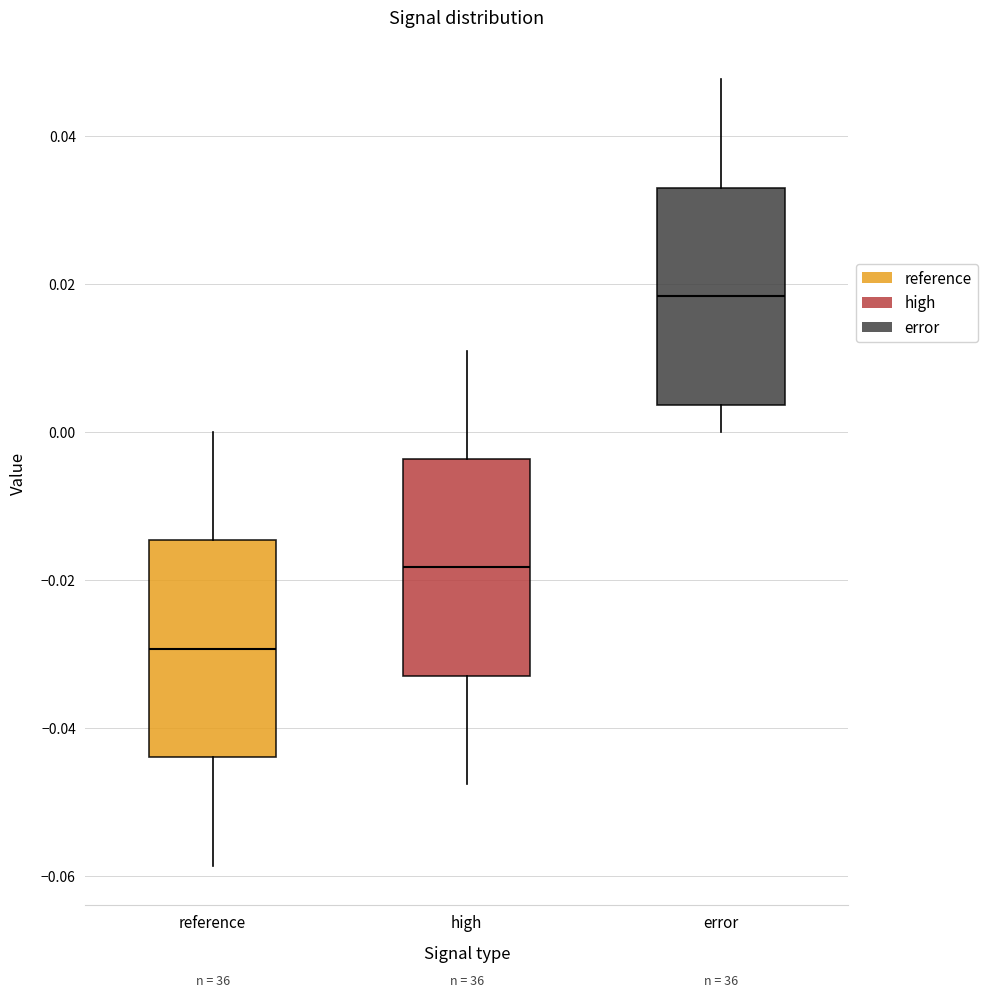

Which box has the lowest median line?

reference